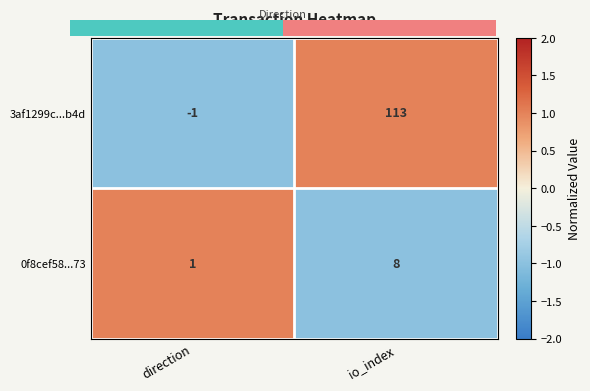

What is the sum of all 0f8cef58...73 values?

9